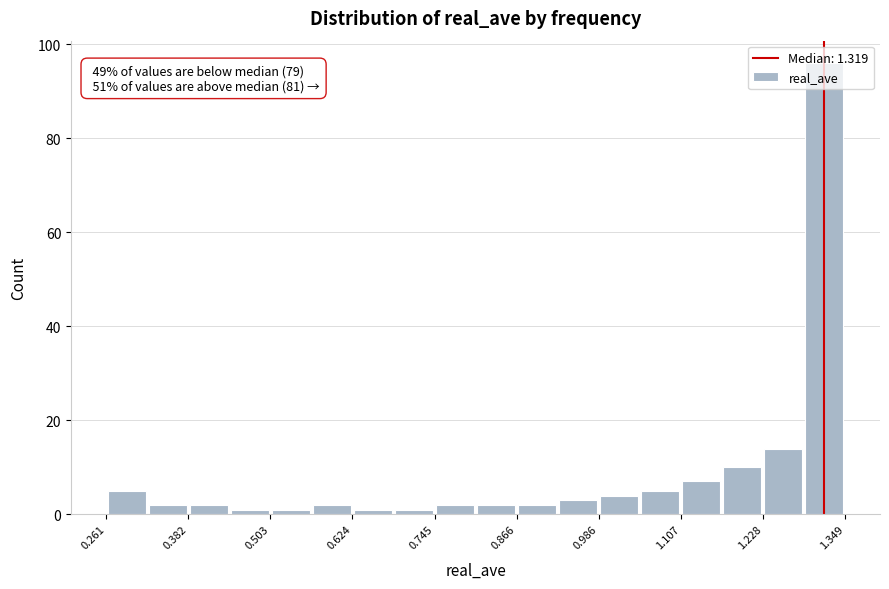

Around what value on the x-axis is the tallest bar? Give the approximate position of its centre, as read against the axis.

1.32